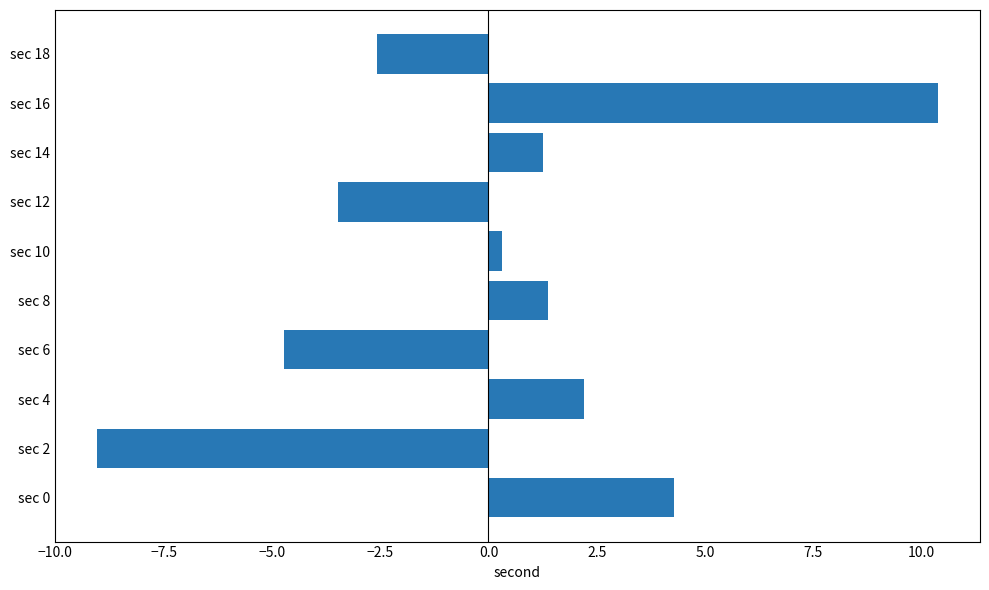

What is the difference between the maximum and minimum values?

19.4